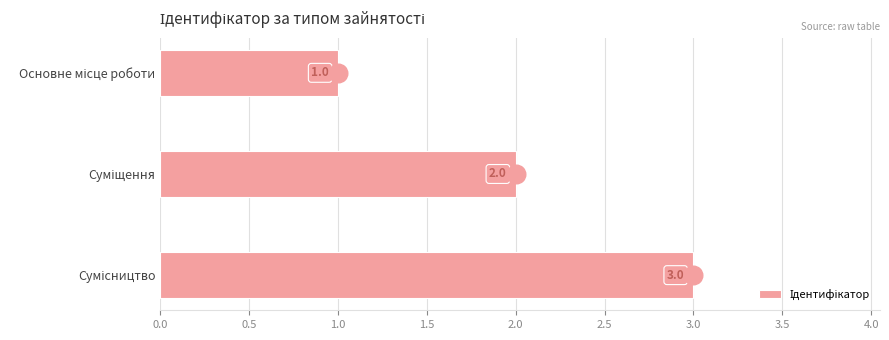

What is the ratio of the value at Суміщення to the value at Основне місце роботи?

2.0